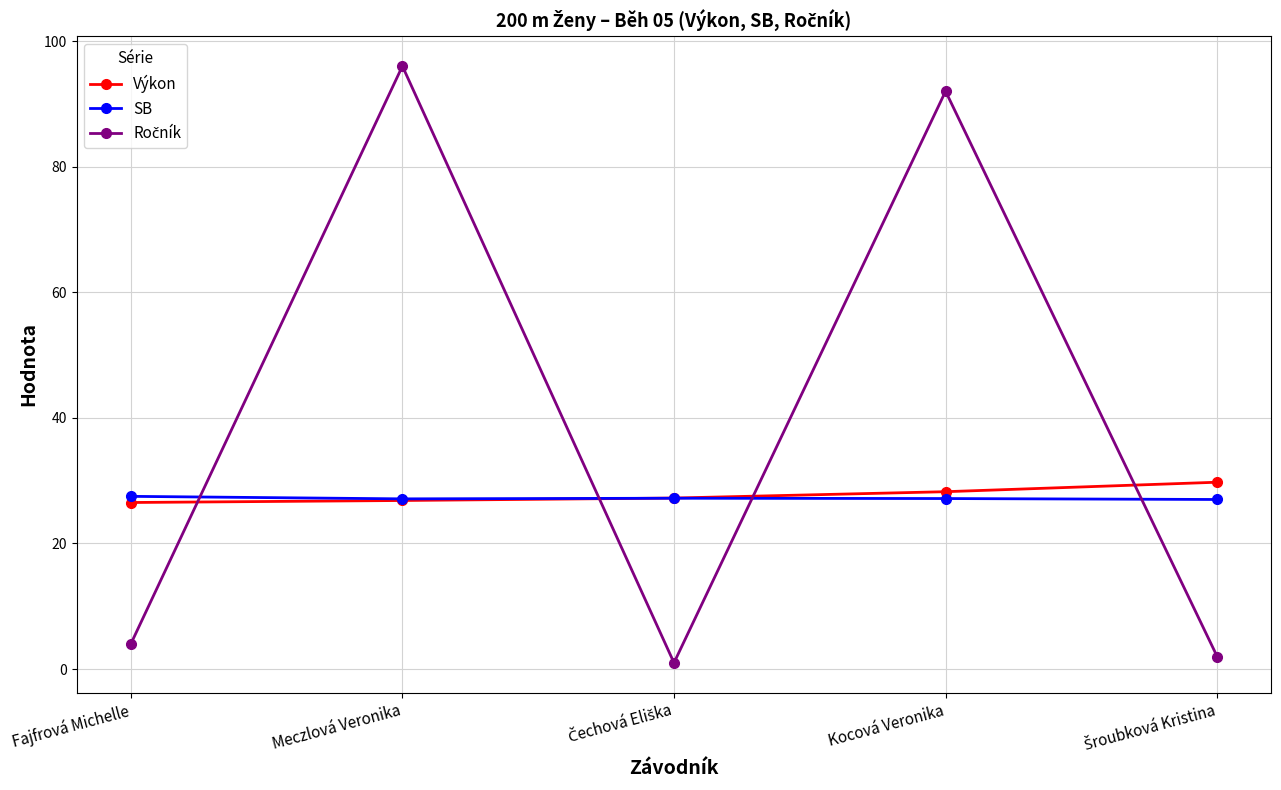

What position from the left is Fajfrová Michelle?

1